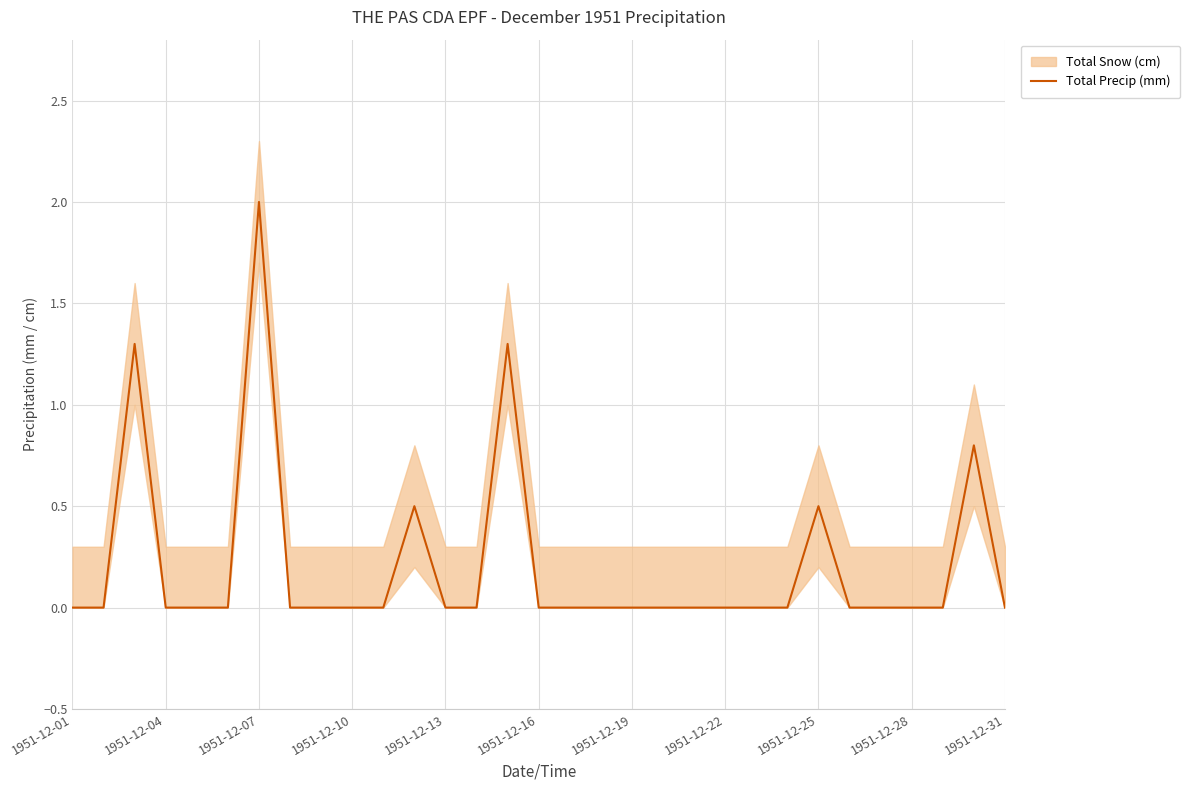

Which category has the lowest value across all series?

1951-12-01